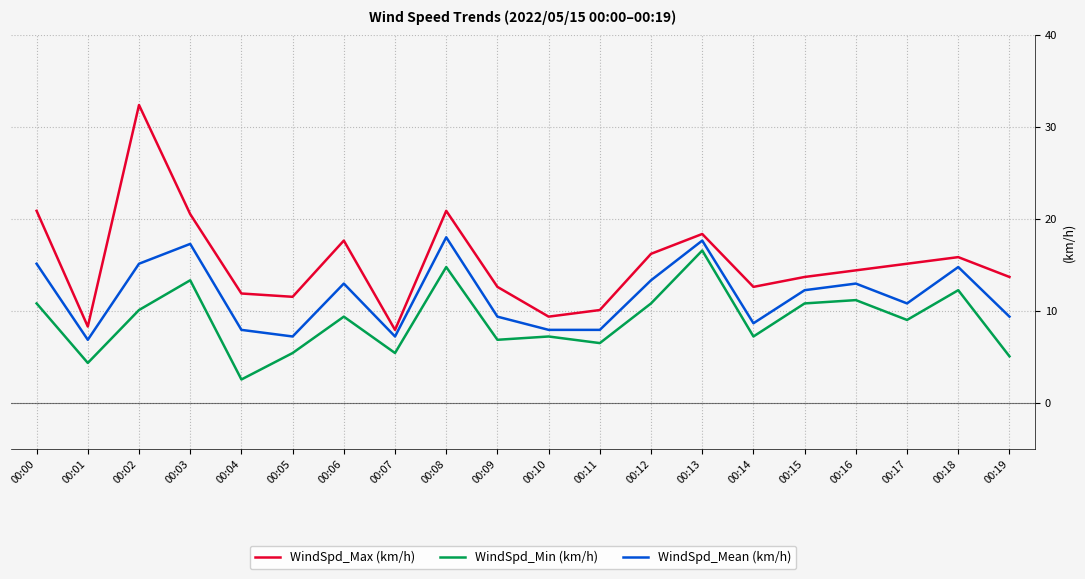

What is the sum of all WindSpd_Mean (km/h) values?

232.6